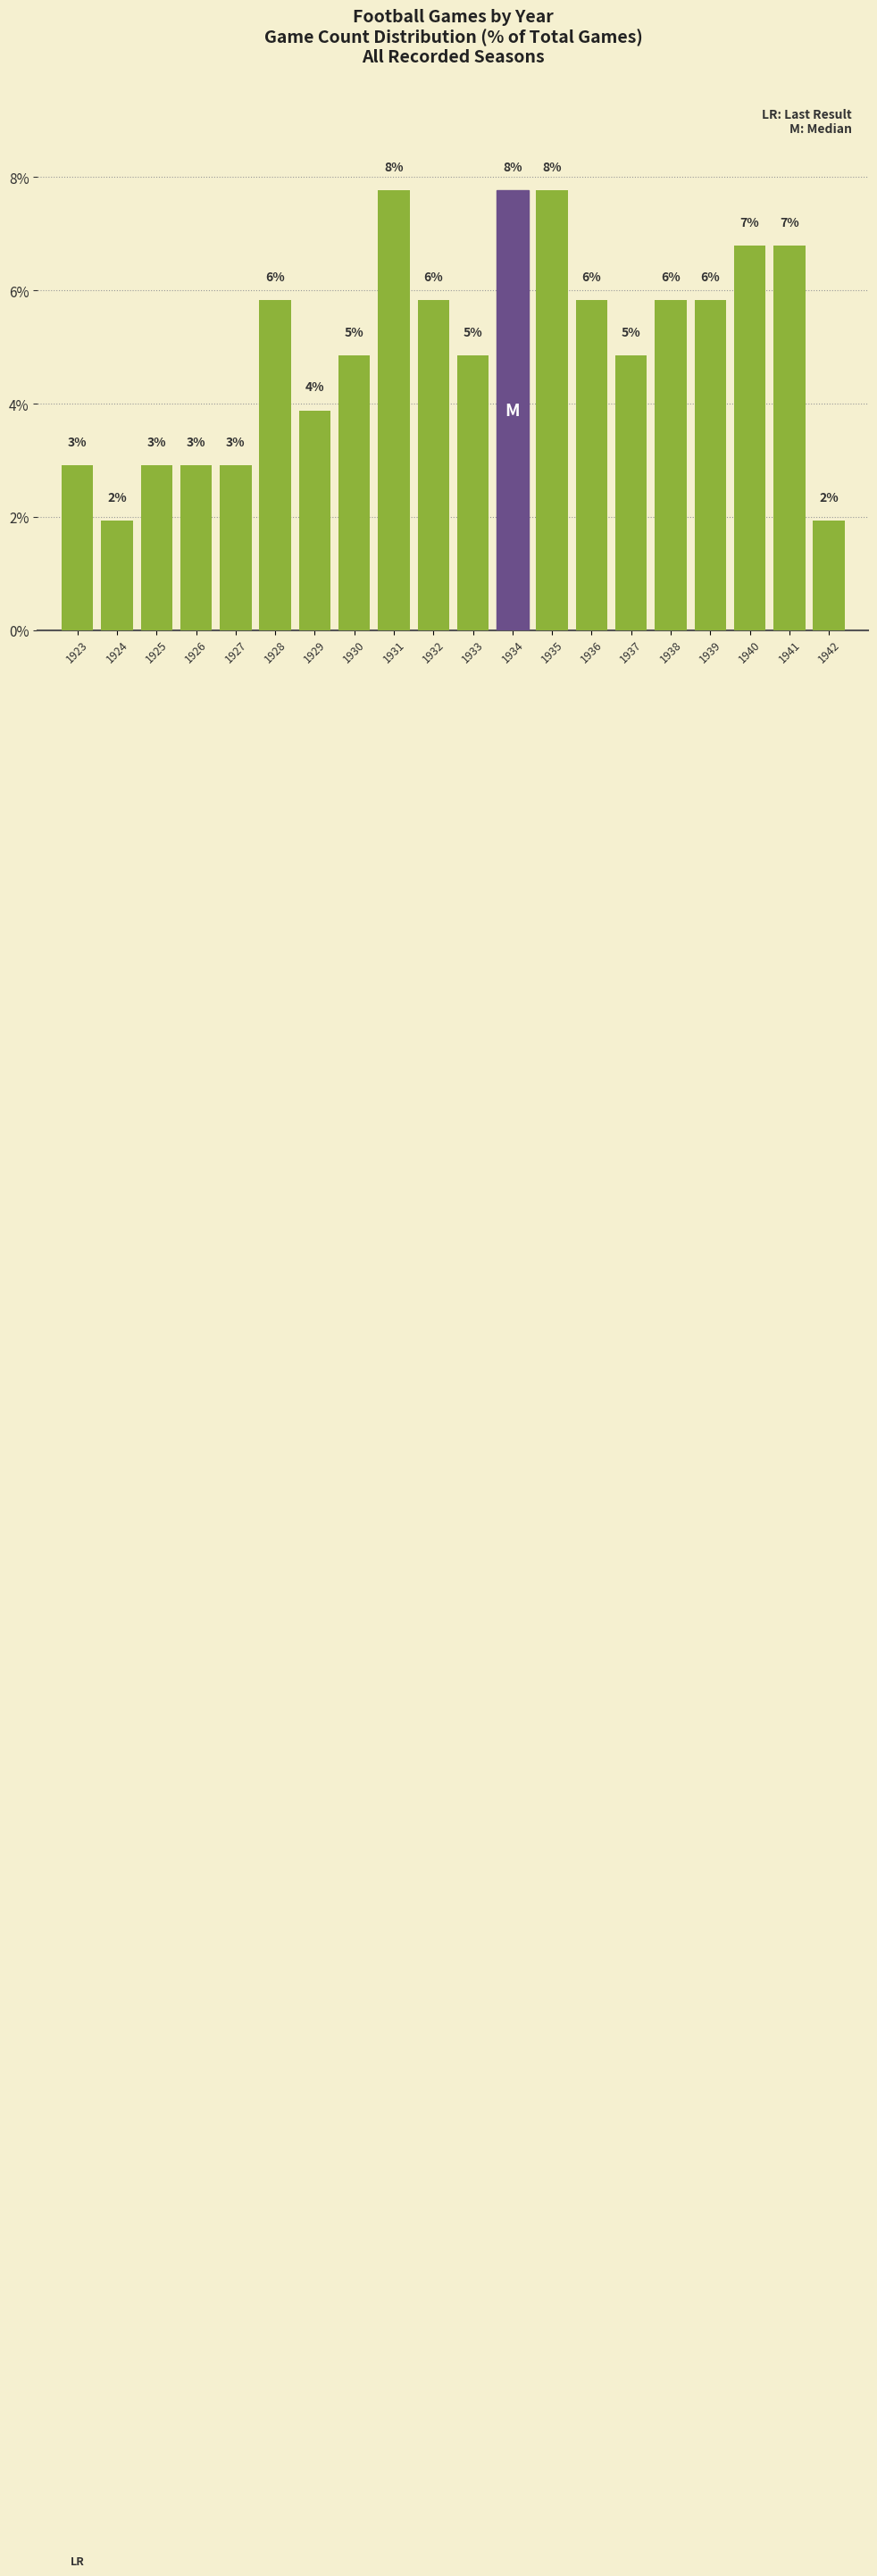

How many bars are there in total?

20